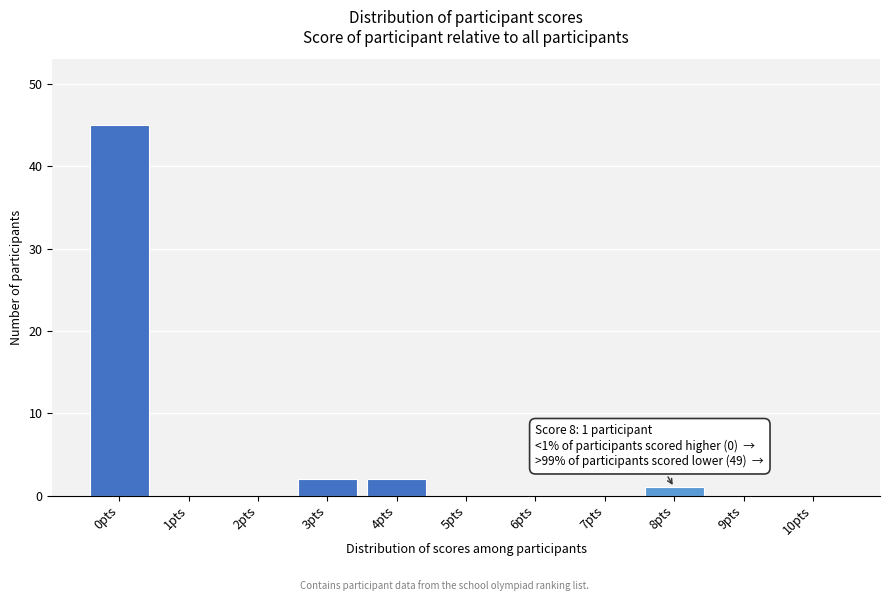

Over which range of the x-axis is the bar tallest?

-0.5 to 0.5